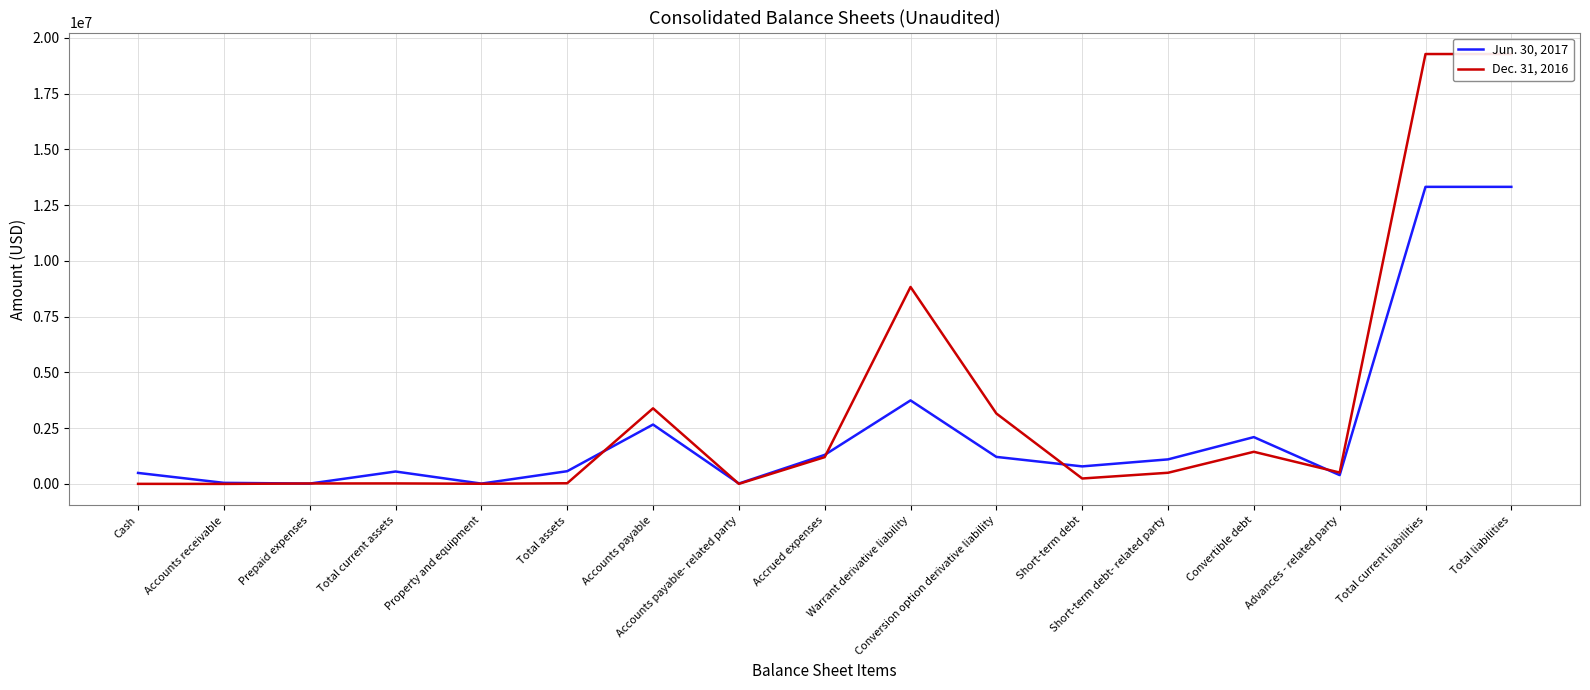

Between Prepaid expenses and Total assets, which series saw the biggest shift?

Jun. 30, 2017